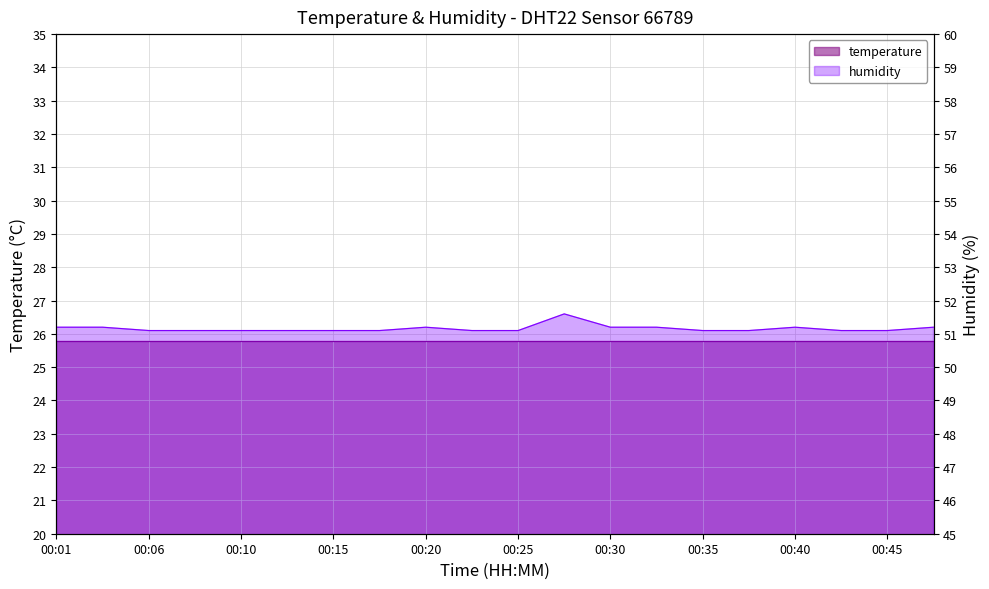

The chart shows a value of 51.1 at 00:18. True or false?

True